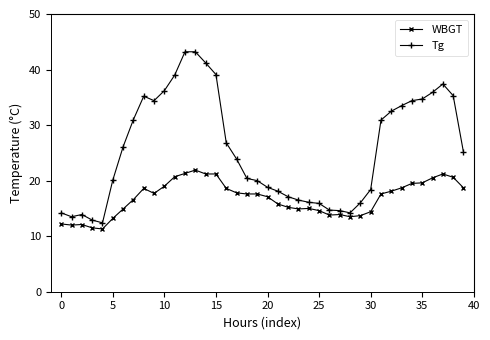

Which series has the widest spread of values?

Tg